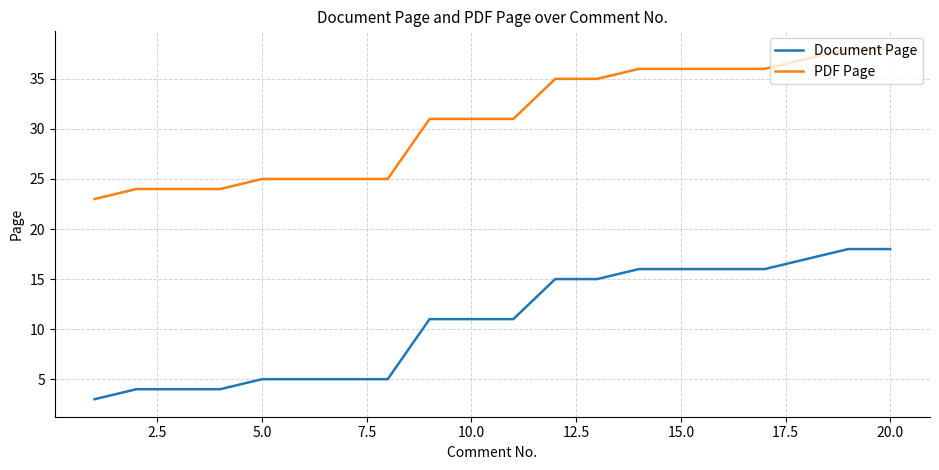

True or false: Document Page and PDF Page intersect in this chart.

False